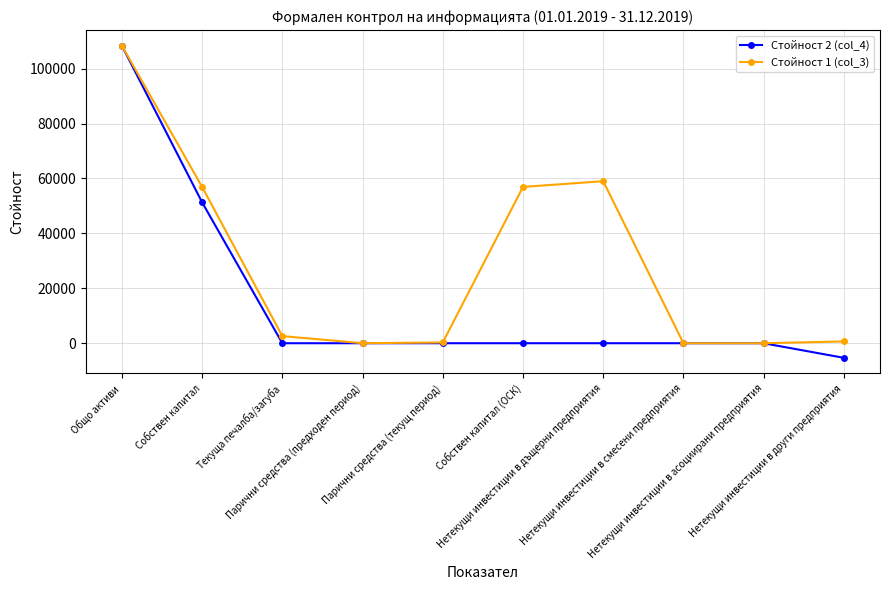

What is the label of the 2nd point from the left?

Собствен капитал